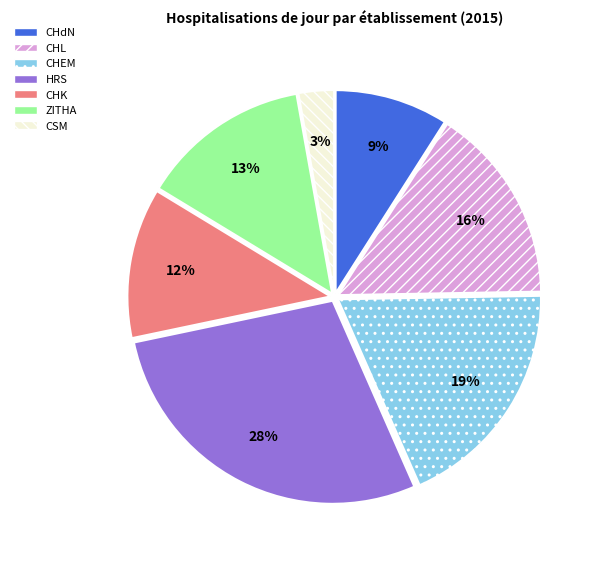

Which slice is the largest?

HRS